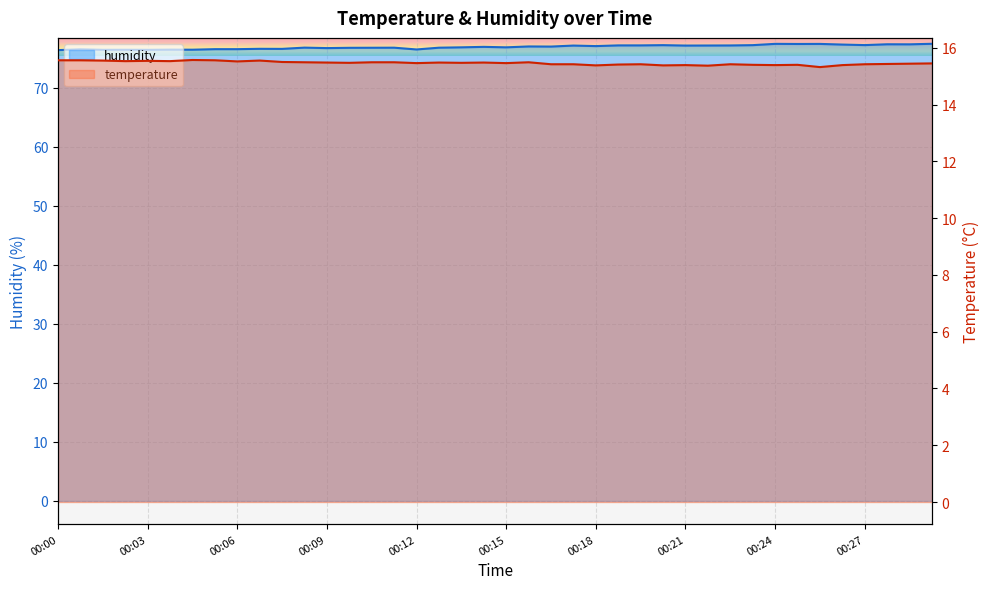

True or false: humidity and temperature intersect in this chart.

False